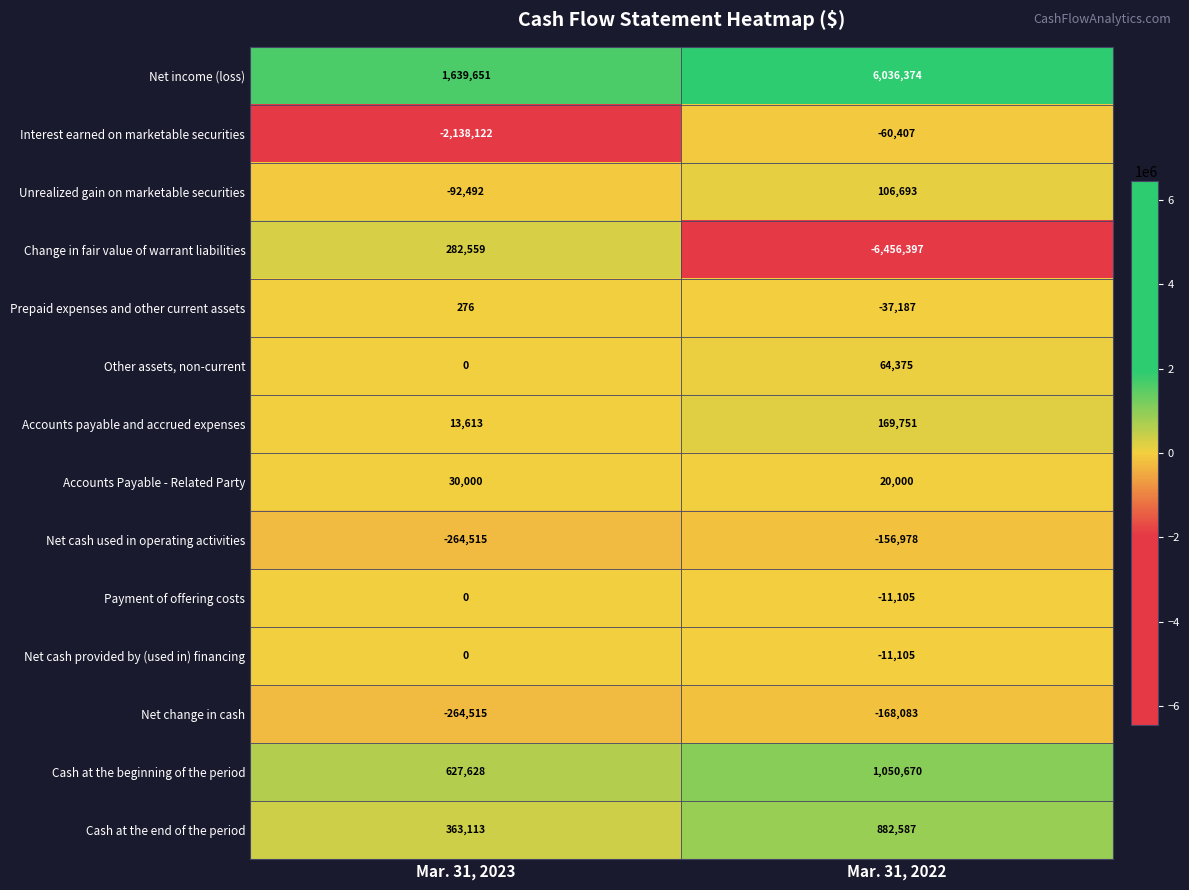

List the labels in order of Payment of offering costs value, smallest first.

Mar. 31, 2022, Mar. 31, 2023